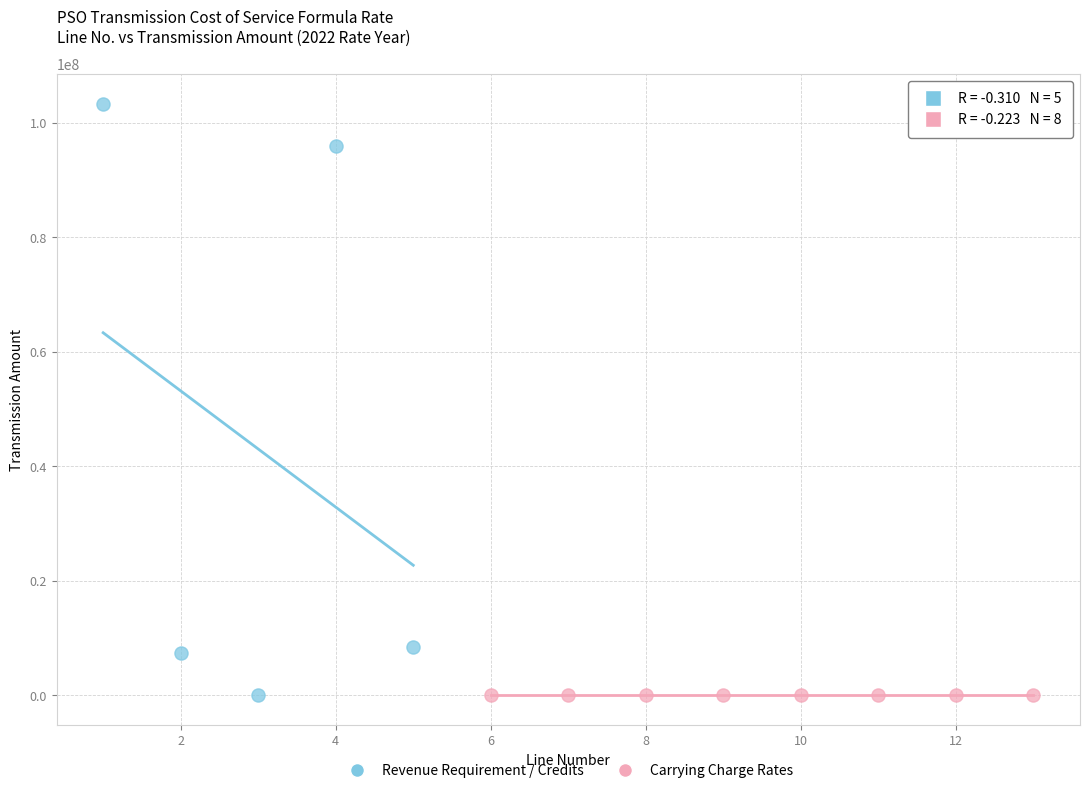

Which series has the largest Y range (max minus min)?

Revenue Requirement / Credits